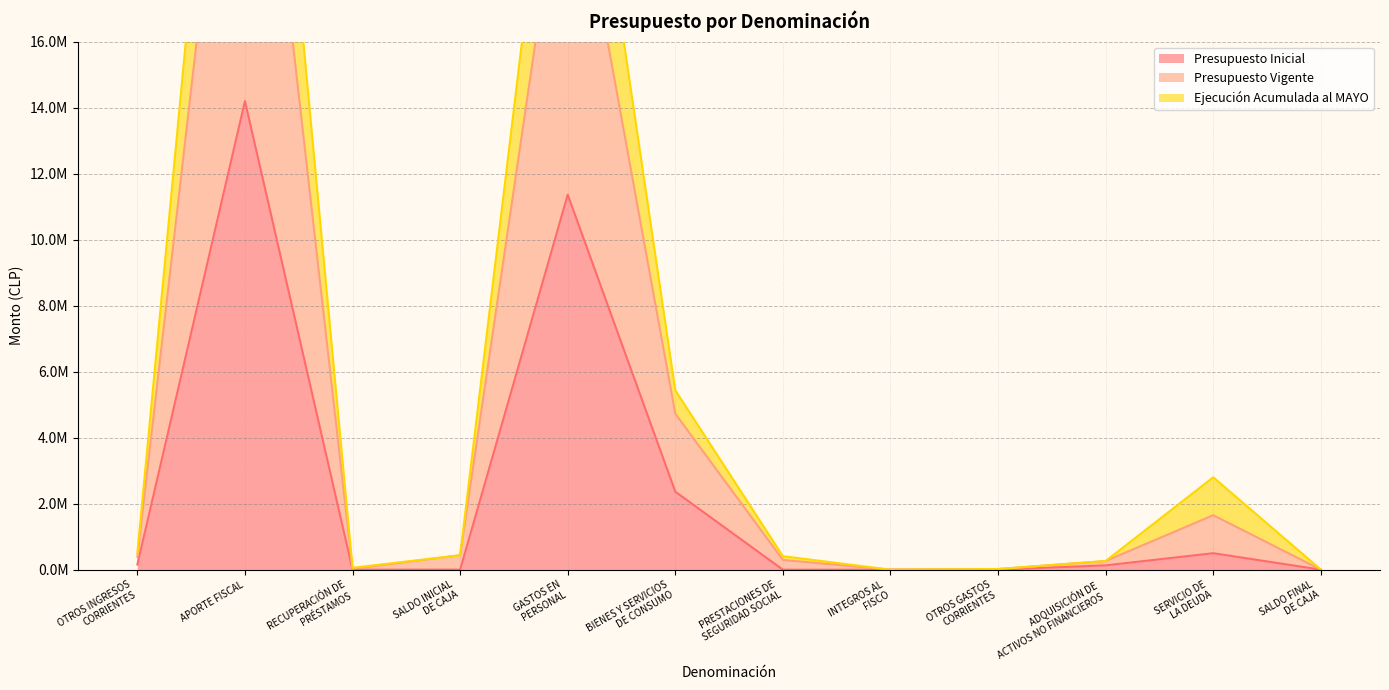

What is the sum of the Presupuesto Vigente values at OTROS GASTOS
CORRIENTES and SALDO FINAL
DE CAJA?

21865